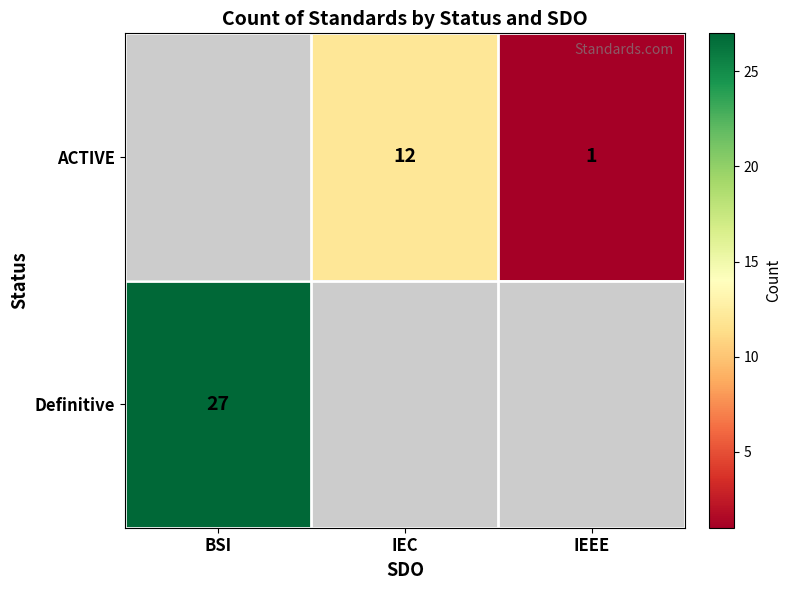

How many distinct data groups are displayed?

2